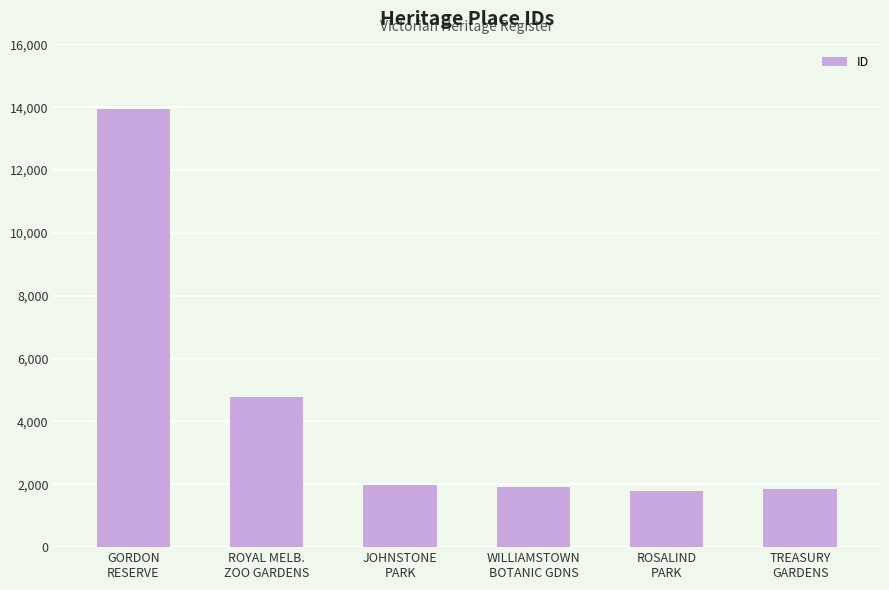

What is the difference between the maximum and second lowest values?

12089